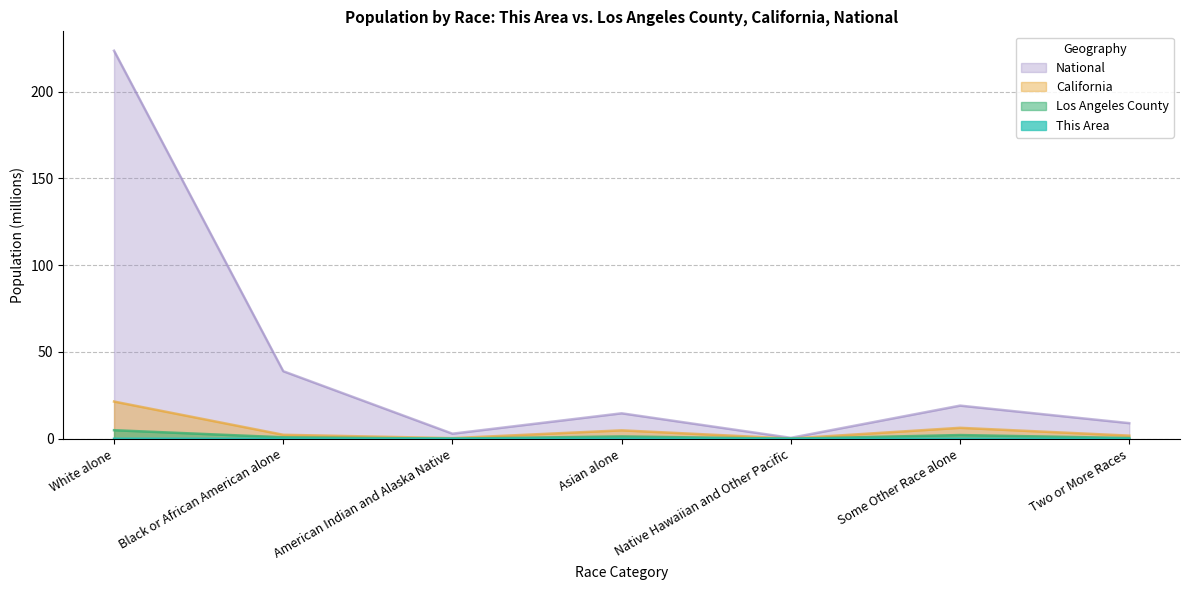

Which series has the widest spread of values?

National